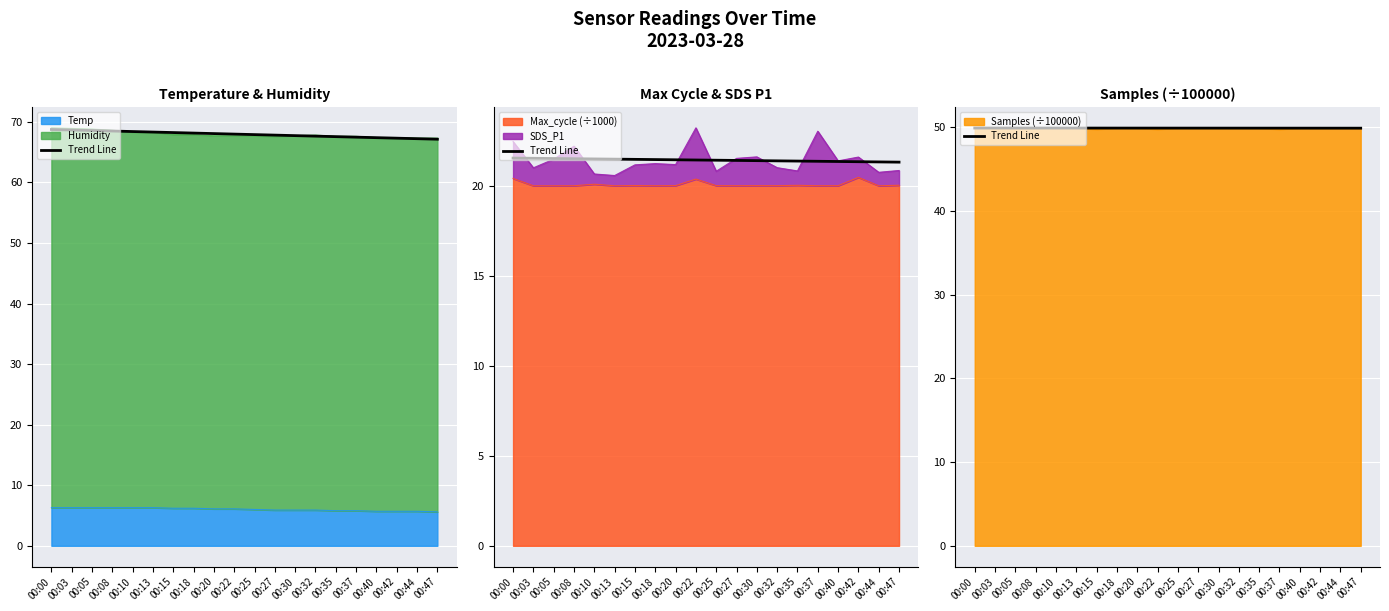

Is it true that the value at 00:47 is 49.9?

True